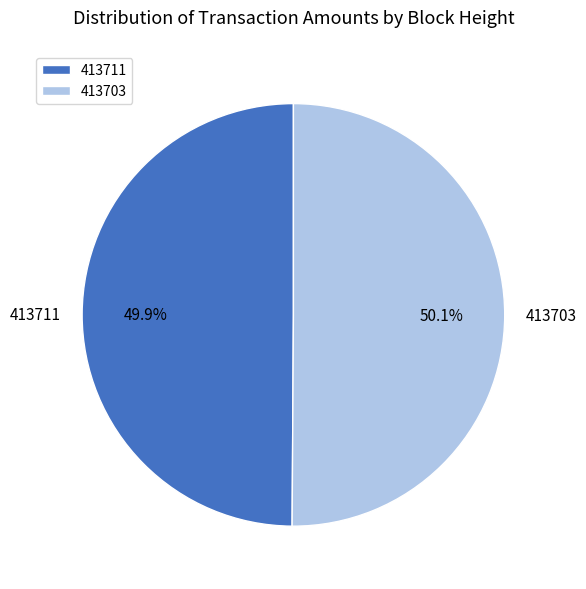

Is the sum of 413703 and 413711 greater than half?

Yes